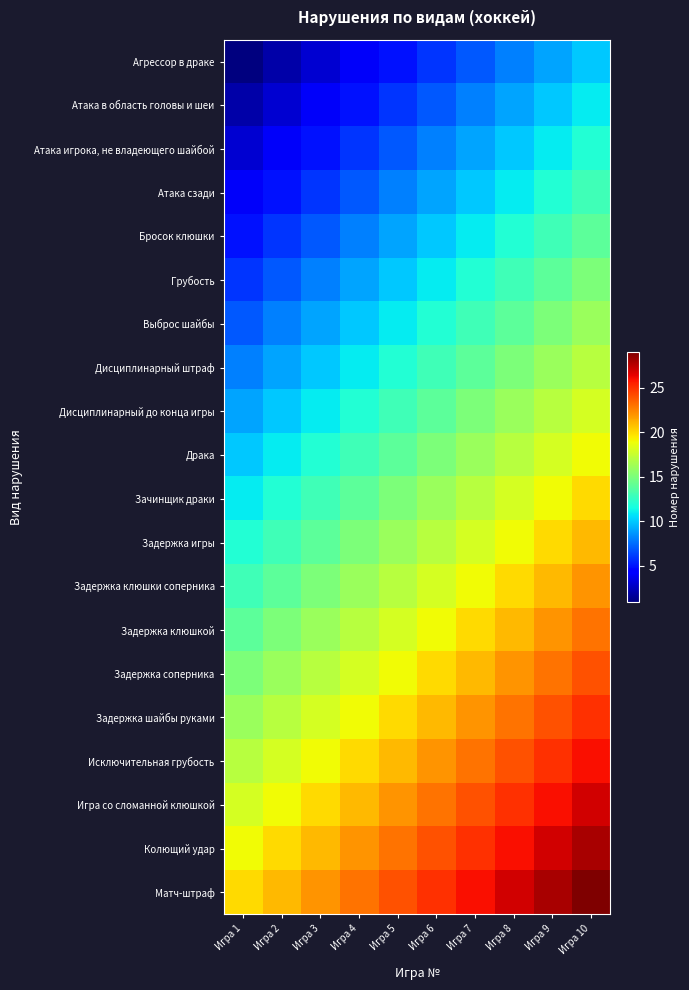

Reading left to right, what are all the values shown in this chart?

Агрессор в драке: Игра 1=1	Игра 2=2	Игра 3=3	Игра 4=4	Игра 5=5	Игра 6=6	Игра 7=7	Игра 8=8	Игра 9=9	Игра 10=10
Атака в область головы и шеи: Игра 1=2	Игра 2=3	Игра 3=4	Игра 4=5	Игра 5=6	Игра 6=7	Игра 7=8	Игра 8=9	Игра 9=10	Игра 10=11
Атака игрока, не владеющего шайбой: Игра 1=3	Игра 2=4	Игра 3=5	Игра 4=6	Игра 5=7	Игра 6=8	Игра 7=9	Игра 8=10	Игра 9=11	Игра 10=12
Атака сзади: Игра 1=4	Игра 2=5	Игра 3=6	Игра 4=7	Игра 5=8	Игра 6=9	Игра 7=10	Игра 8=11	Игра 9=12	Игра 10=13
Бросок клюшки: Игра 1=5	Игра 2=6	Игра 3=7	Игра 4=8	Игра 5=9	Игра 6=10	Игра 7=11	Игра 8=12	Игра 9=13	Игра 10=14
Грубость: Игра 1=6	Игра 2=7	Игра 3=8	Игра 4=9	Игра 5=10	Игра 6=11	Игра 7=12	Игра 8=13	Игра 9=14	Игра 10=15
Выброс шайбы: Игра 1=7	Игра 2=8	Игра 3=9	Игра 4=10	Игра 5=11	Игра 6=12	Игра 7=13	Игра 8=14	Игра 9=15	Игра 10=16
Дисциплинарный штраф: Игра 1=8	Игра 2=9	Игра 3=10	Игра 4=11	Игра 5=12	Игра 6=13	Игра 7=14	Игра 8=15	Игра 9=16	Игра 10=17
Дисциплинарный до конца игры: Игра 1=9	Игра 2=10	Игра 3=11	Игра 4=12	Игра 5=13	Игра 6=14	Игра 7=15	Игра 8=16	Игра 9=17	Игра 10=18
Драка: Игра 1=10	Игра 2=11	Игра 3=12	Игра 4=13	Игра 5=14	Игра 6=15	Игра 7=16	Игра 8=17	Игра 9=18	Игра 10=19
Зачинщик драки: Игра 1=11	Игра 2=12	Игра 3=13	Игра 4=14	Игра 5=15	Игра 6=16	Игра 7=17	Игра 8=18	Игра 9=19	Игра 10=20
Задержка игры: Игра 1=12	Игра 2=13	Игра 3=14	Игра 4=15	Игра 5=16	Игра 6=17	Игра 7=18	Игра 8=19	Игра 9=20	Игра 10=21
Задержка клюшки соперника: Игра 1=13	Игра 2=14	Игра 3=15	Игра 4=16	Игра 5=17	Игра 6=18	Игра 7=19	Игра 8=20	Игра 9=21	Игра 10=22
Задержка клюшкой: Игра 1=14	Игра 2=15	Игра 3=16	Игра 4=17	Игра 5=18	Игра 6=19	Игра 7=20	Игра 8=21	Игра 9=22	Игра 10=23
Задержка соперника: Игра 1=15	Игра 2=16	Игра 3=17	Игра 4=18	Игра 5=19	Игра 6=20	Игра 7=21	Игра 8=22	Игра 9=23	Игра 10=24
Задержка шайбы руками: Игра 1=16	Игра 2=17	Игра 3=18	Игра 4=19	Игра 5=20	Игра 6=21	Игра 7=22	Игра 8=23	Игра 9=24	Игра 10=25
Исключительная грубость: Игра 1=17	Игра 2=18	Игра 3=19	Игра 4=20	Игра 5=21	Игра 6=22	Игра 7=23	Игра 8=24	Игра 9=25	Игра 10=26
Игра со сломанной клюшкой: Игра 1=18	Игра 2=19	Игра 3=20	Игра 4=21	Игра 5=22	Игра 6=23	Игра 7=24	Игра 8=25	Игра 9=26	Игра 10=27
Колющий удар: Игра 1=19	Игра 2=20	Игра 3=21	Игра 4=22	Игра 5=23	Игра 6=24	Игра 7=25	Игра 8=26	Игра 9=27	Игра 10=28
Матч-штраф: Игра 1=20	Игра 2=21	Игра 3=22	Игра 4=23	Игра 5=24	Игра 6=25	Игра 7=26	Игра 8=27	Игра 9=28	Игра 10=29